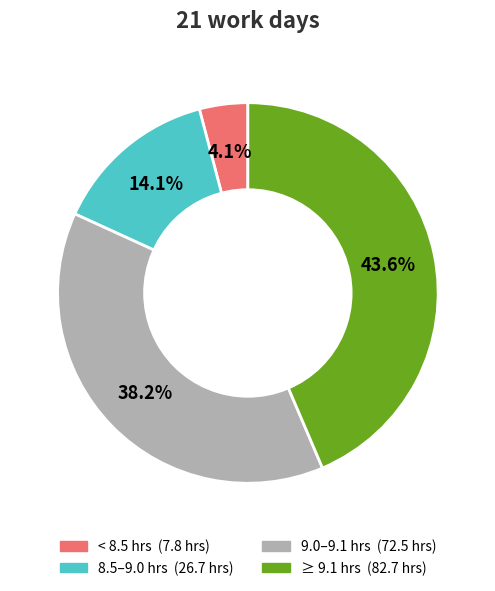

Is there any slice that represents more than half of the pie?

No